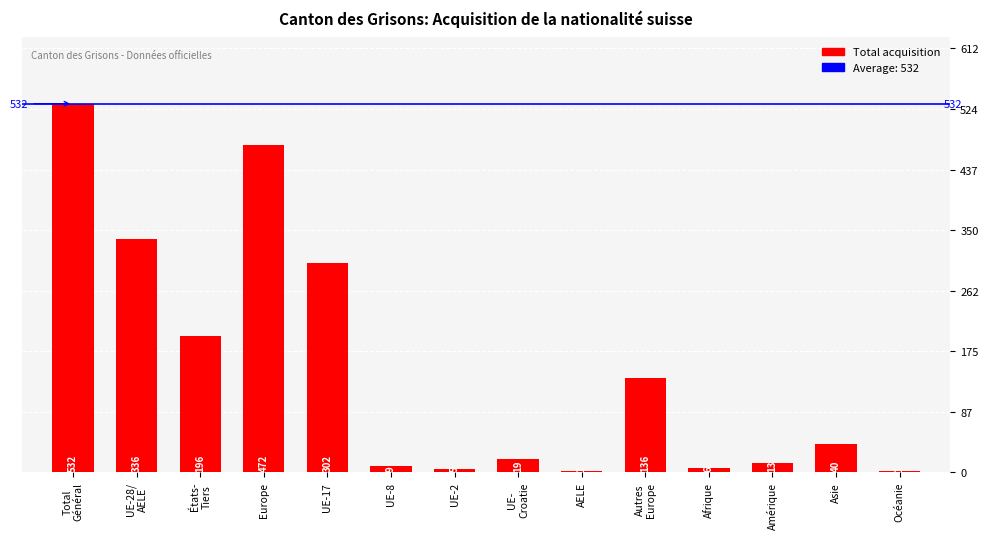

Are the bars horizontal?

No